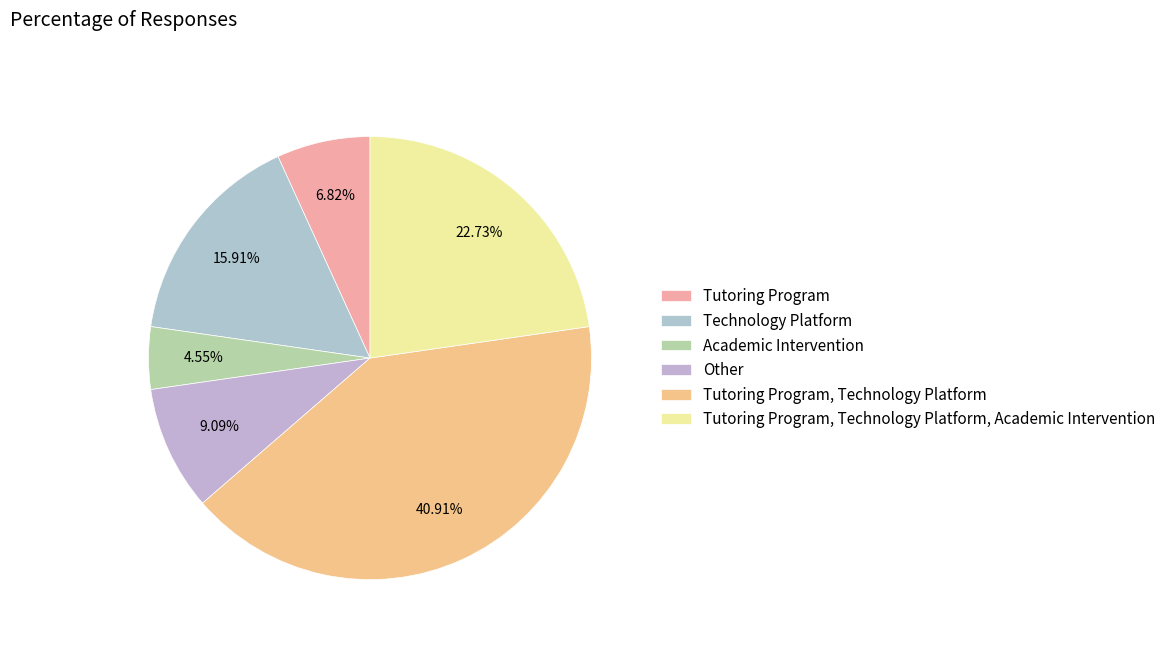

Does Other account for over 50% of the chart?

No